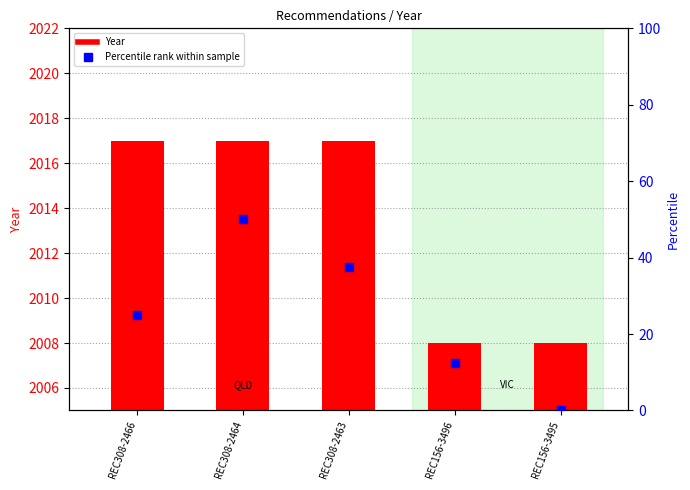

Which series reaches the maximum Y coordinate?

Year